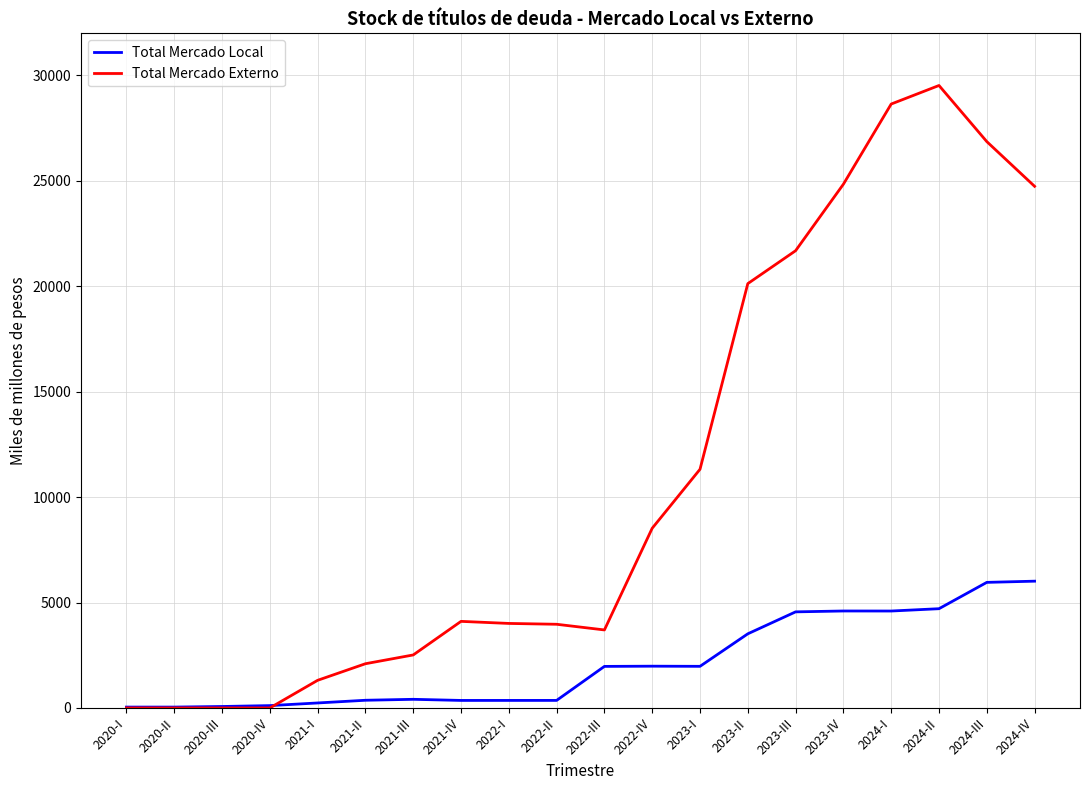

What is the total value across all series at 2020-IV?

110.7